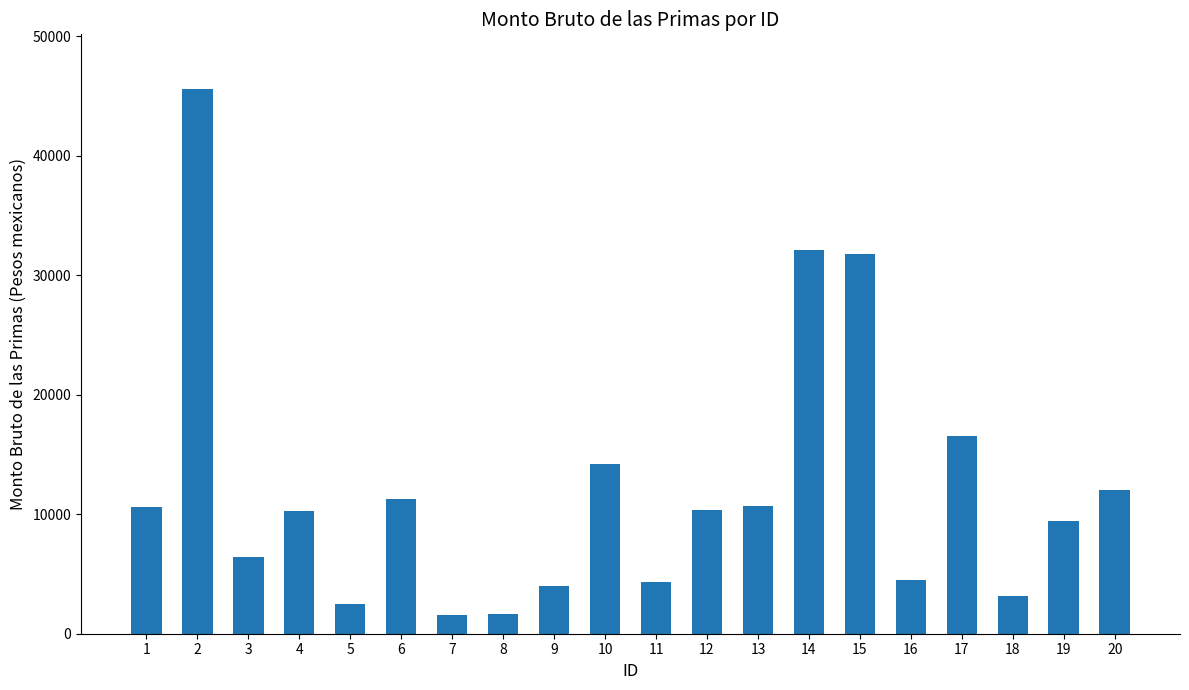

Which category has the highest value across all series?

2